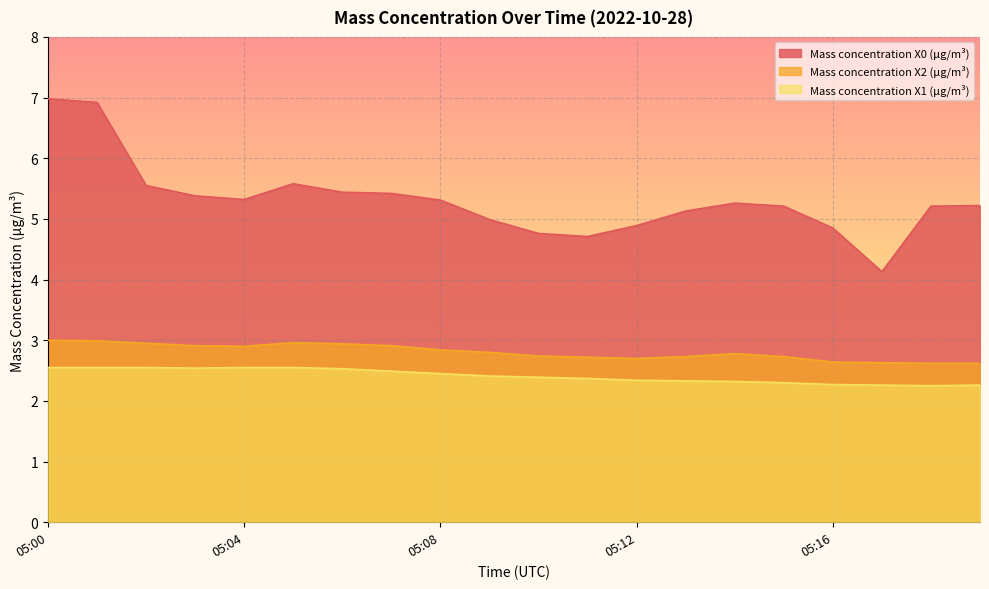

Does the chart display data point markers on the line(s)?

No